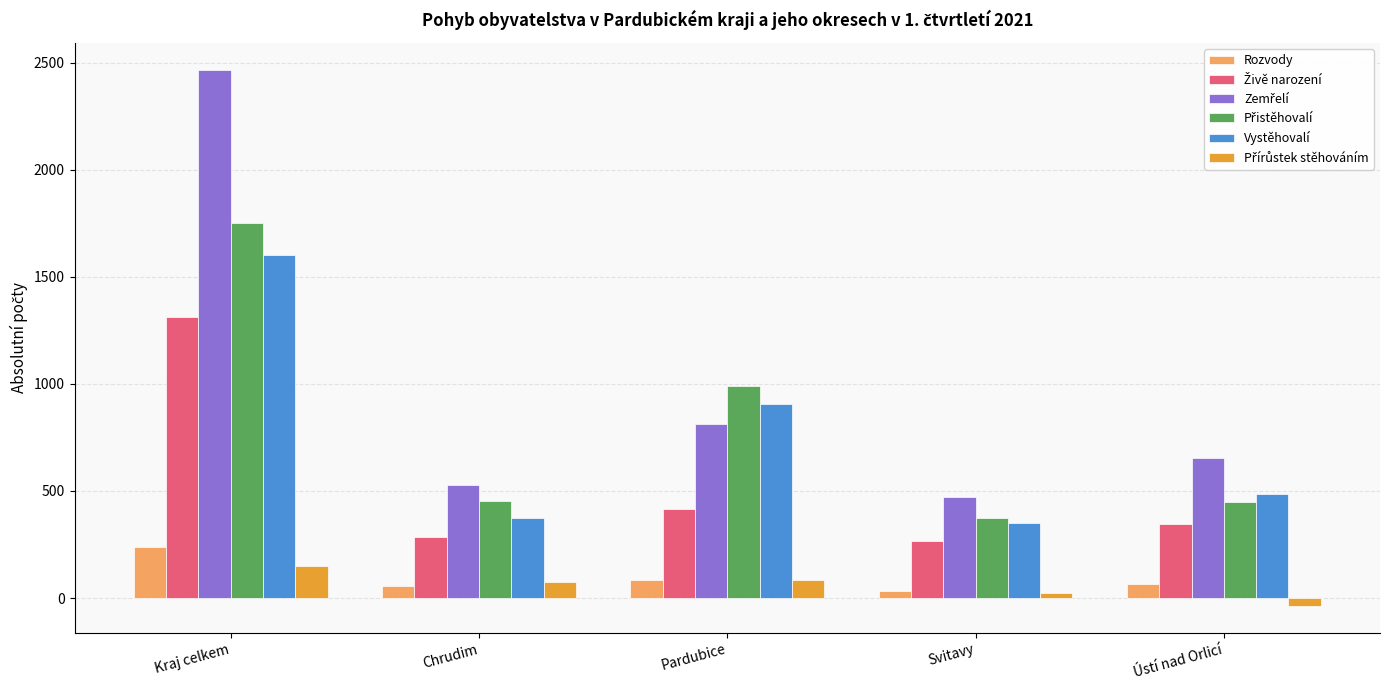

At which category does the chart reach its minimum across all series?

Ústí nad Orlicí